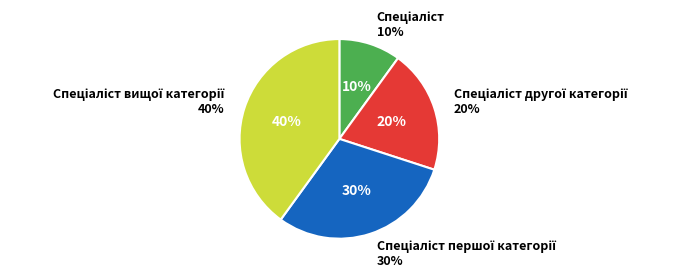

Does any single category account for the majority?

No